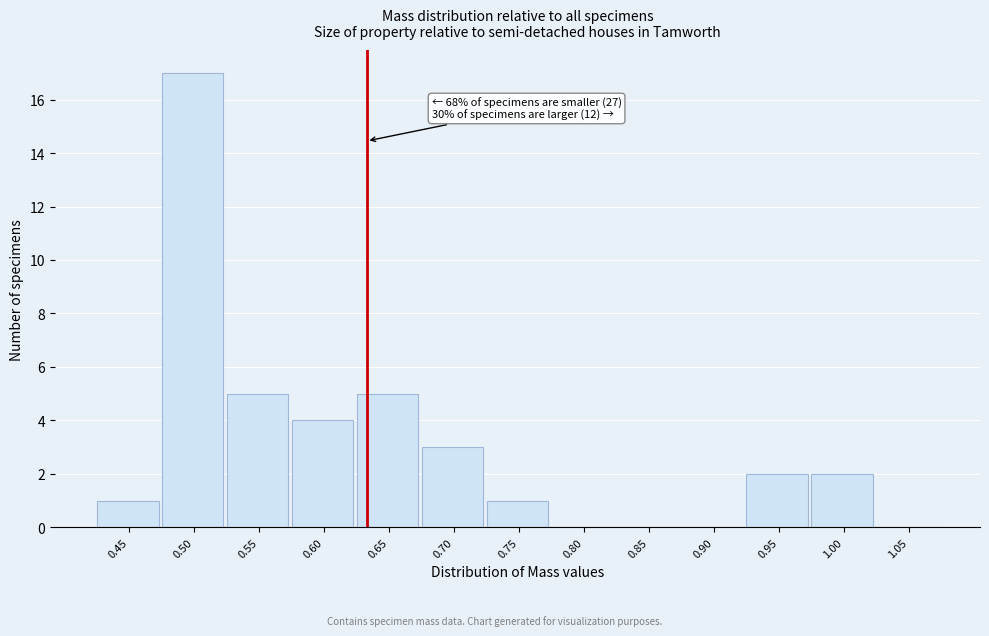

Reading right to left, extract all data points from this chart.

1.05=0	1.00=2	0.95=2	0.90=0	0.85=0	0.80=0	0.75=1	0.70=3	0.65=5	0.60=4	0.55=5	0.50=17	0.45=1